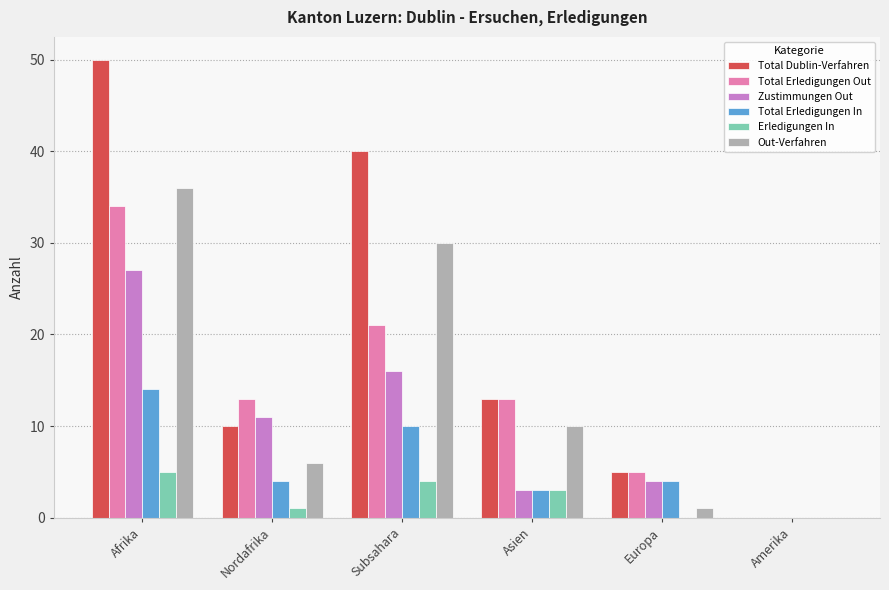

Read the Zustimmungen Out value at Europa.

4